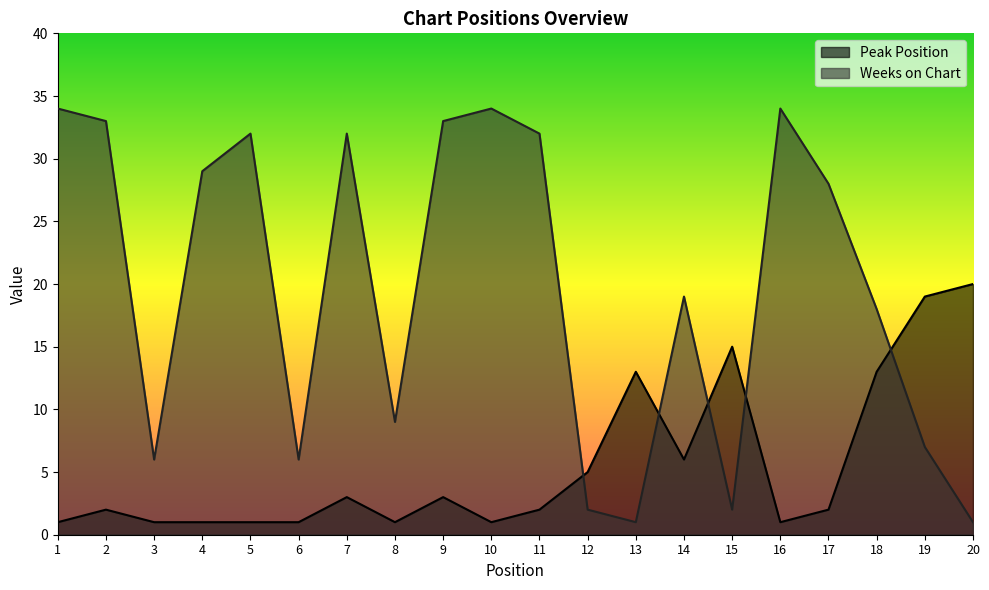

The value of Peak Position at 4 is 1. True or false?

True